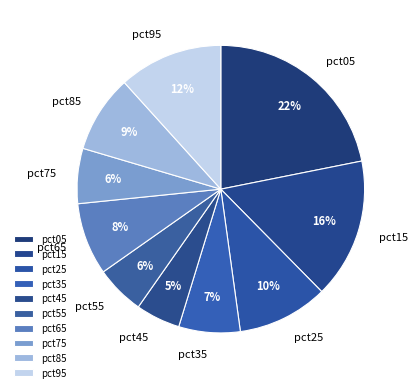

How many slices are in this pie chart?

10